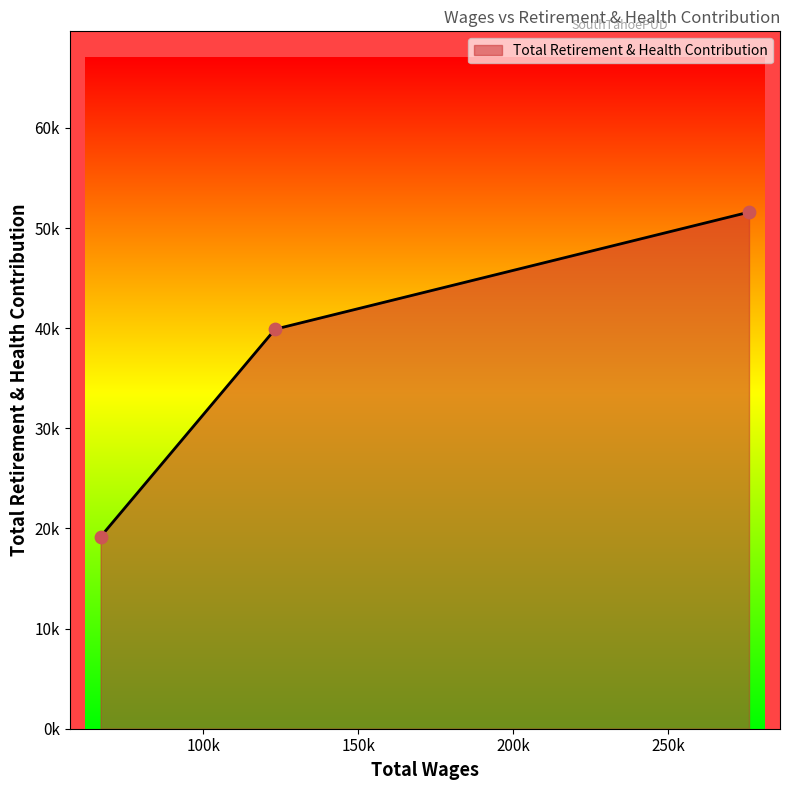

Approximately how many times larger is the value at 276085.0 compared to 123153.0?

1.3